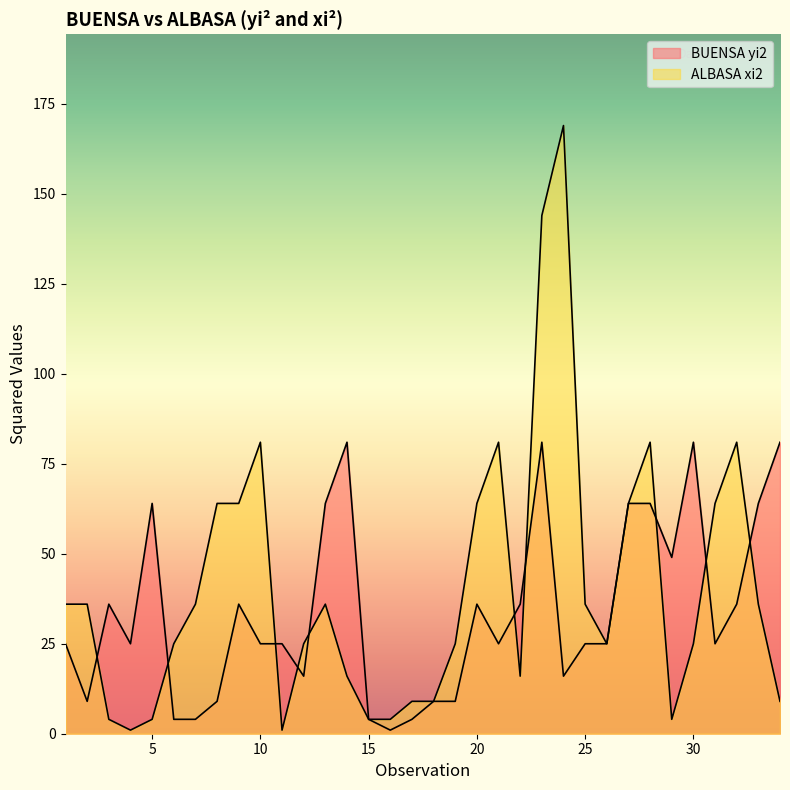

Which series has the largest range (max minus min)?

ALBASA xi2